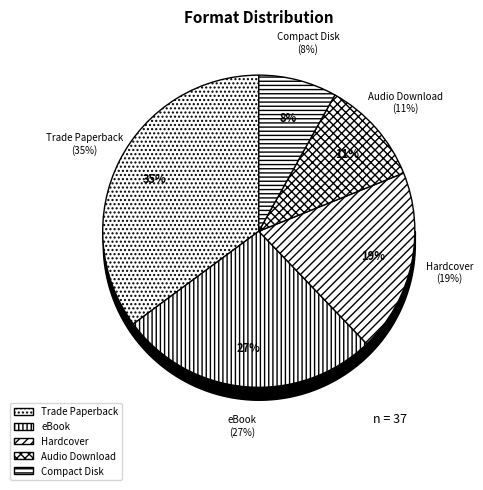

What percentage is NOT represented by Compact Disk?

91.9%